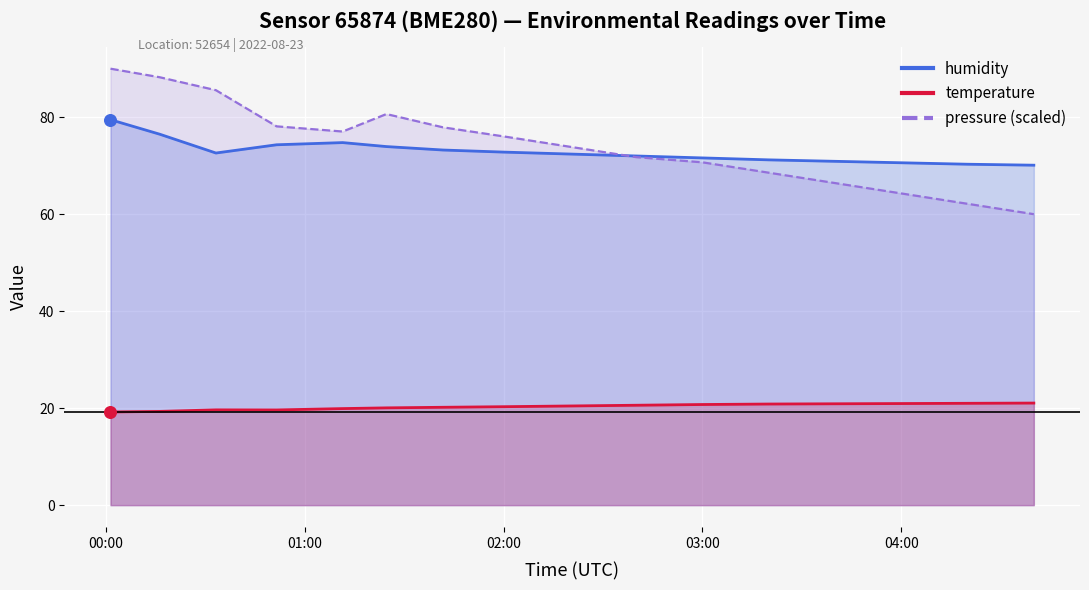

At which category is the sum across all series the highest?

00:01